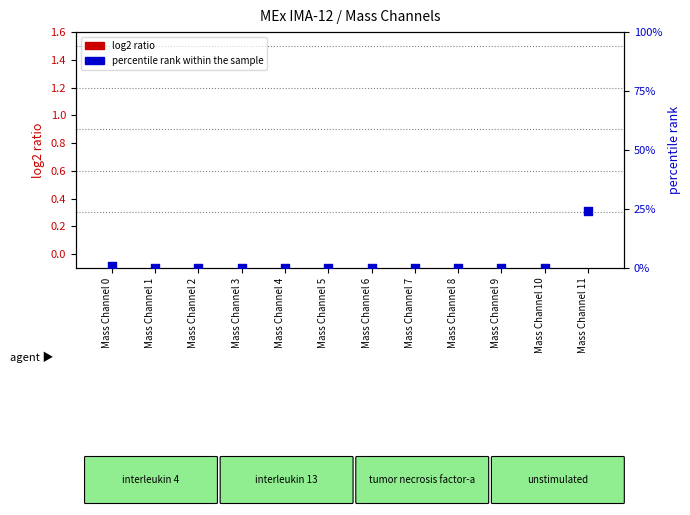

What are all the series names shown in the legend?

log2 ratio, percentile rank within the sample